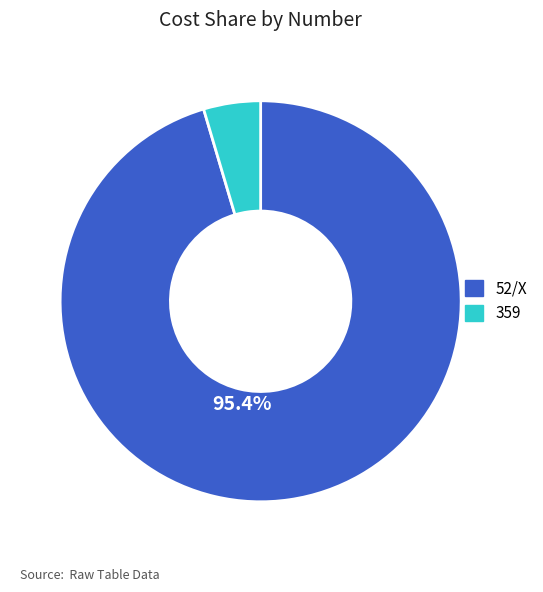

Is the sum of 359 and 52/X greater than half?

Yes